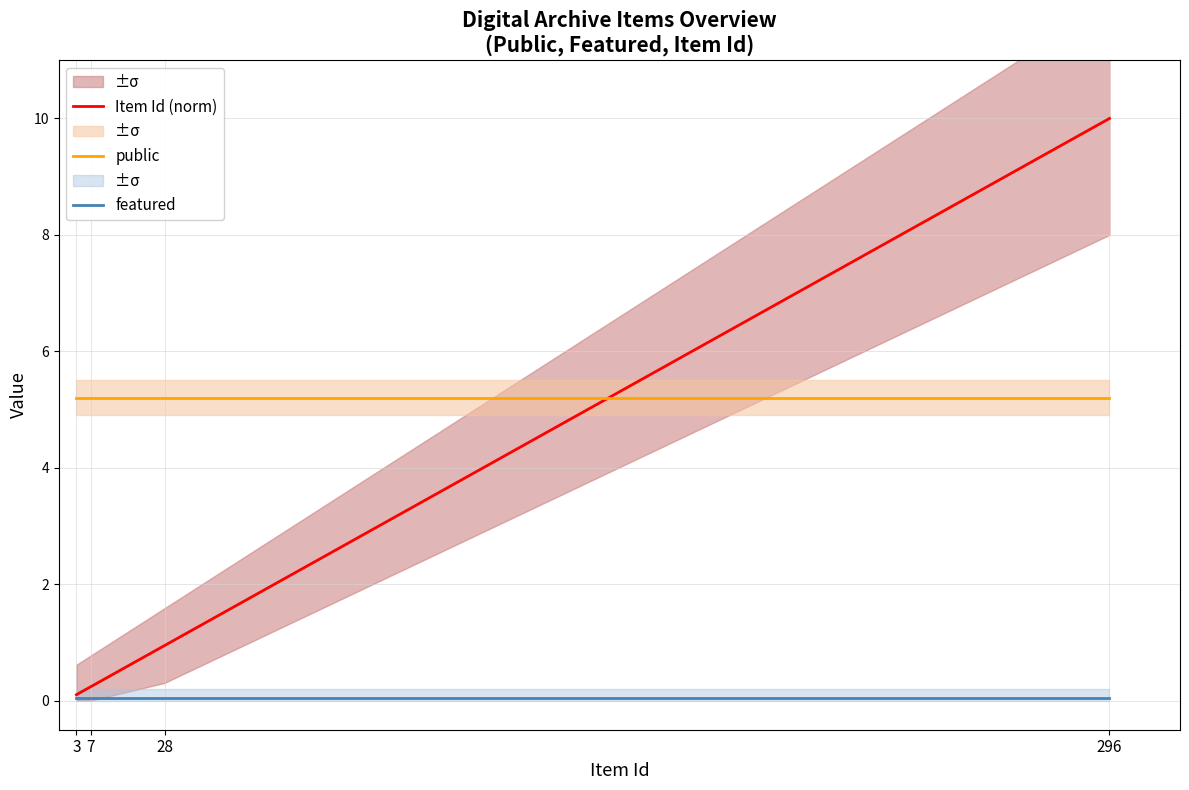

At which category is the sum across all series the highest?

296